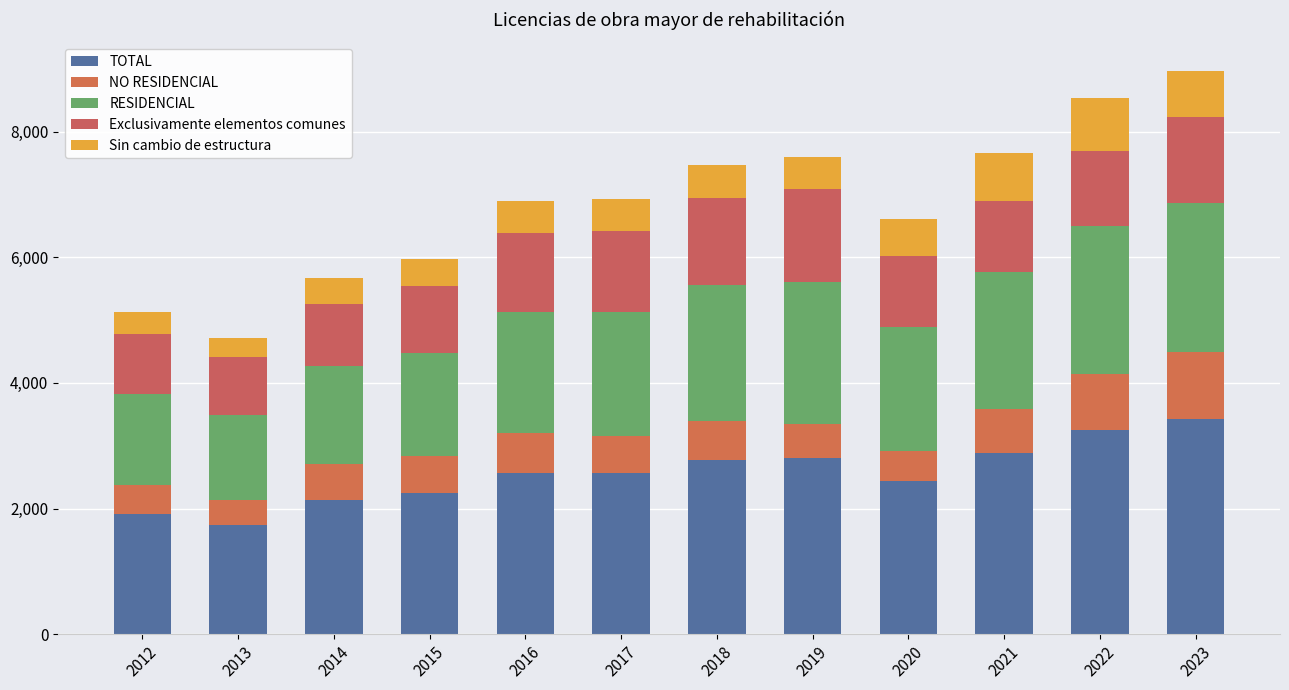

How many bars are there in total?

12